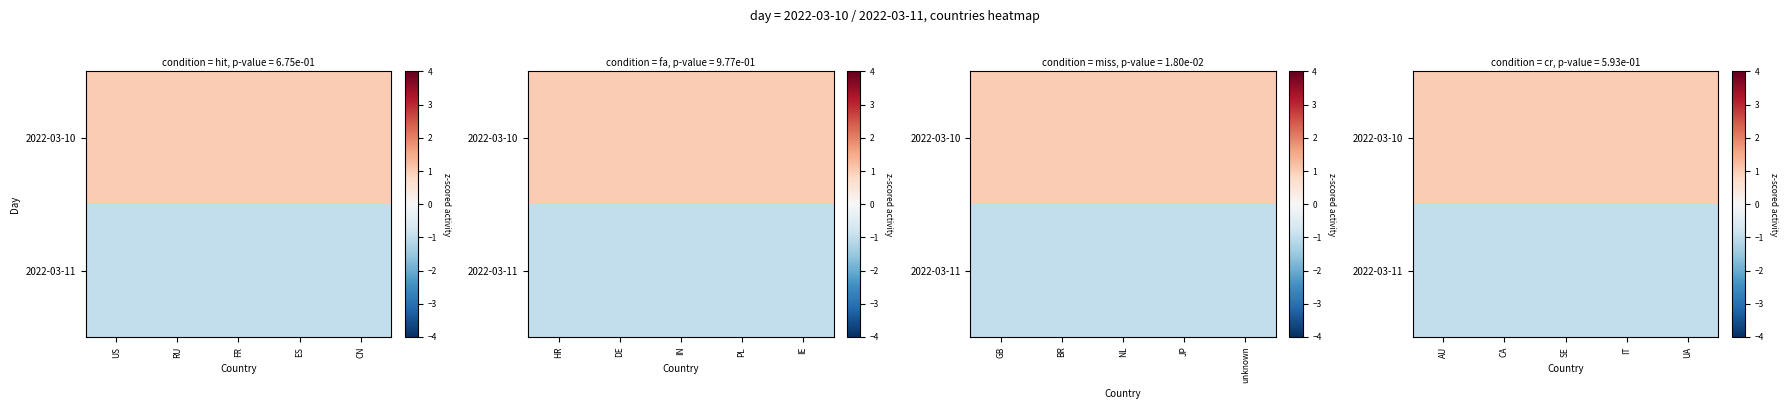

At which category is the sum across all series the highest?

AU